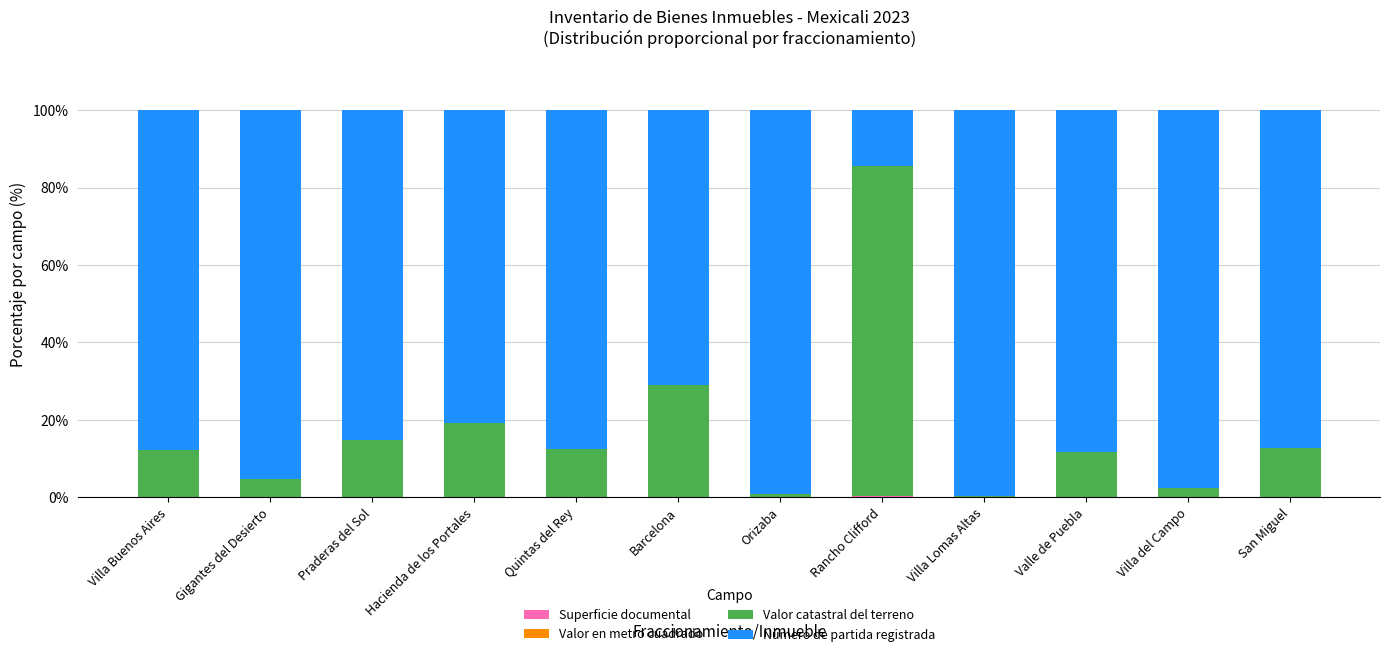

Rank the series by their maximum value, from lowest to highest.

Valor en metro cuadrado, Superficie documental, Valor catastral del terreno, Número de partida registrada